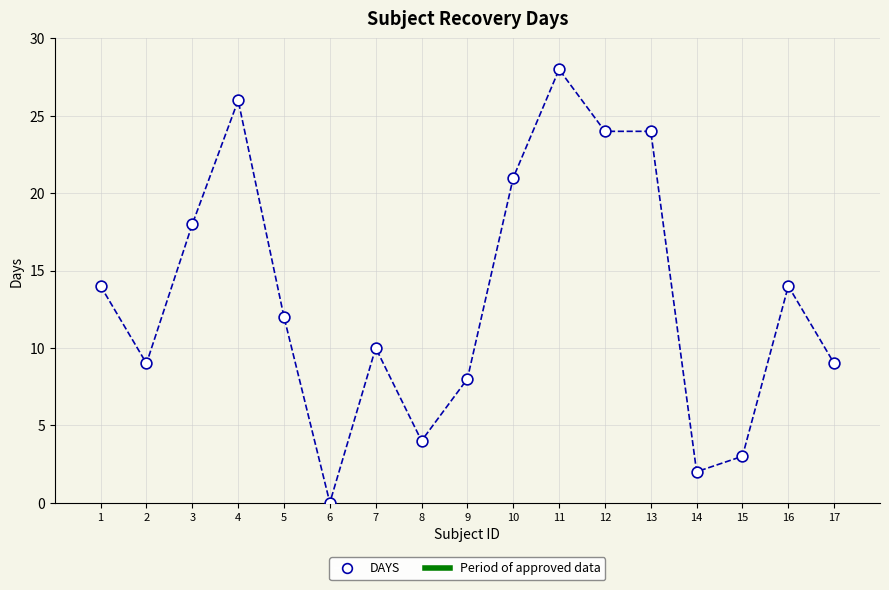

What is the range of X values (max minus min)?

16